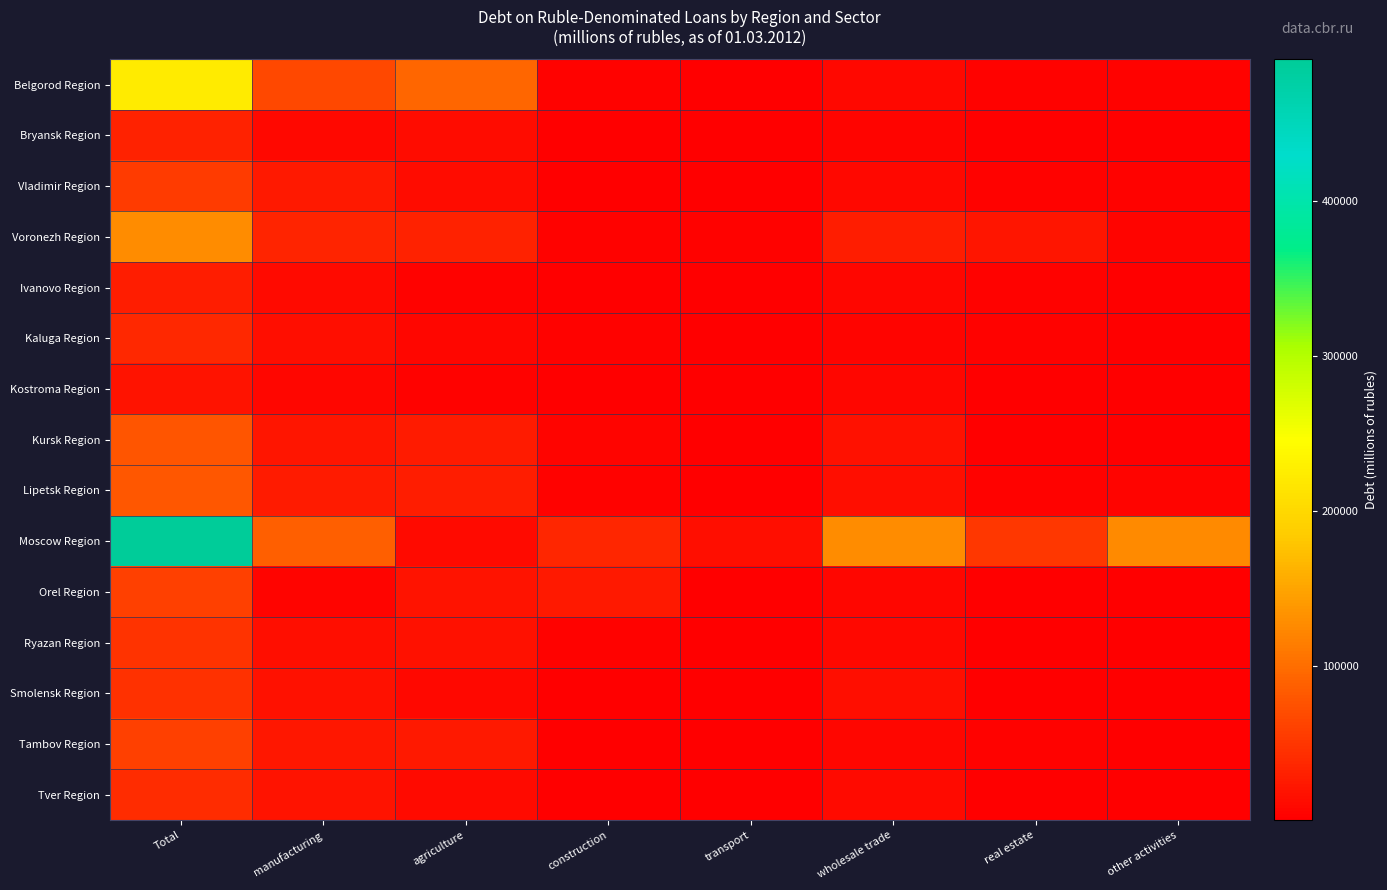

At manufacturing, list the series in order from largest to smallest.

Moscow Region, Belgorod Region, Voronezh Region, Lipetsk Region, Vladimir Region, Tambov Region, Kursk Region, Tver Region, Smolensk Region, Kaluga Region, Ryazan Region, Ivanovo Region, Bryansk Region, Kostroma Region, Orel Region